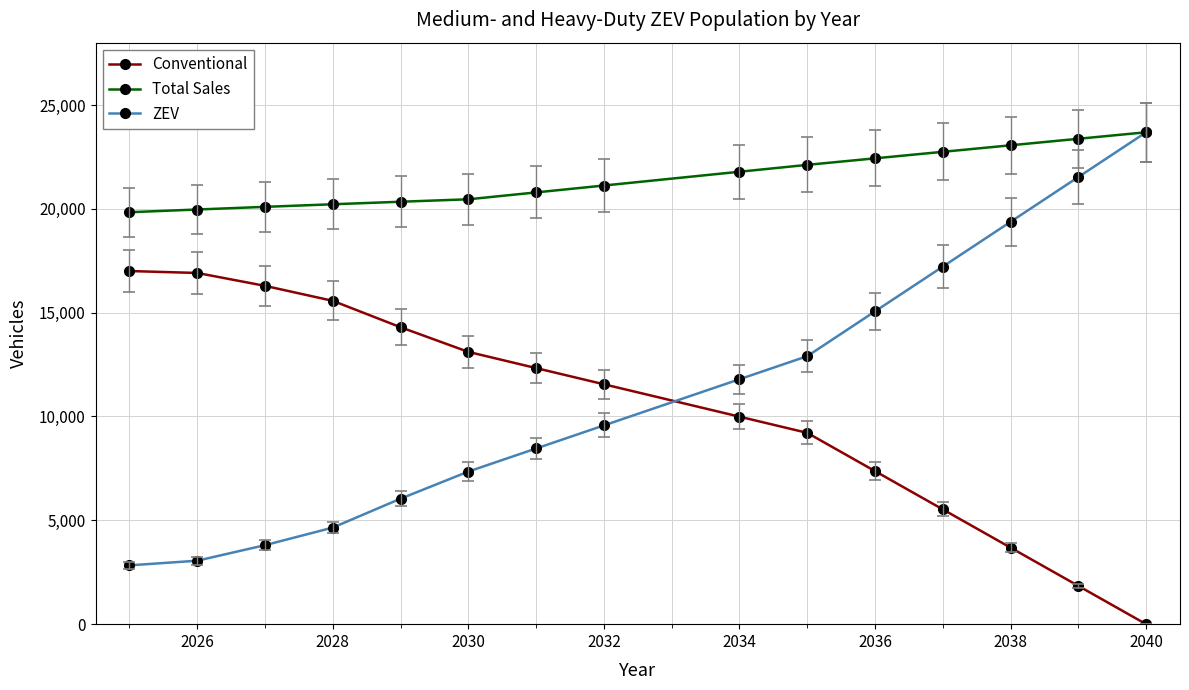

Which series has the widest spread of values?

ZEV